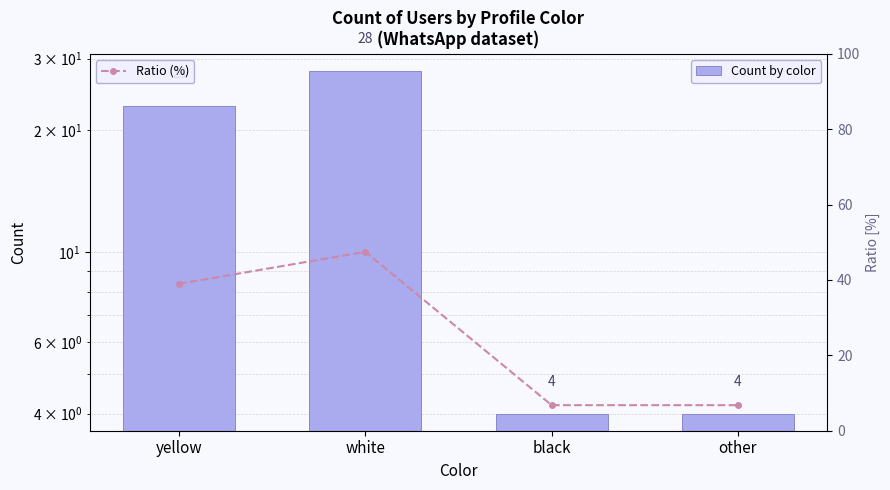

Which category has the lowest value across all series?

black